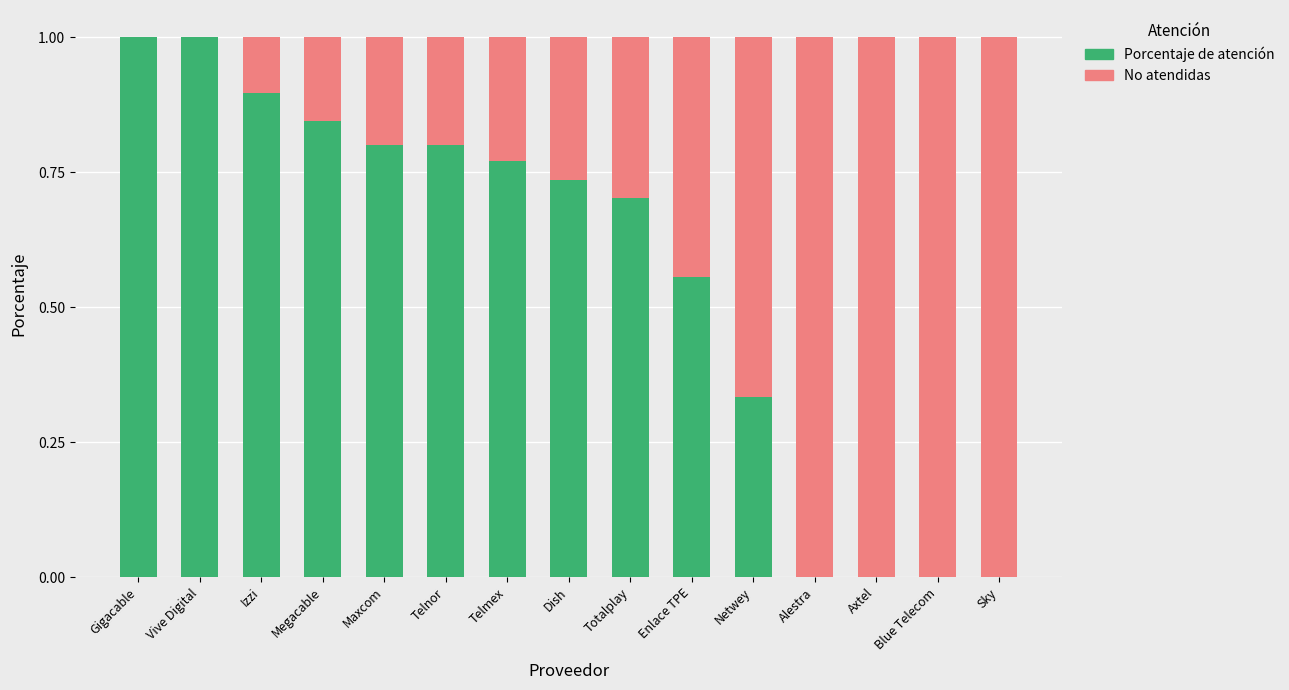

What is the total value across all series at Axtel?

1.0